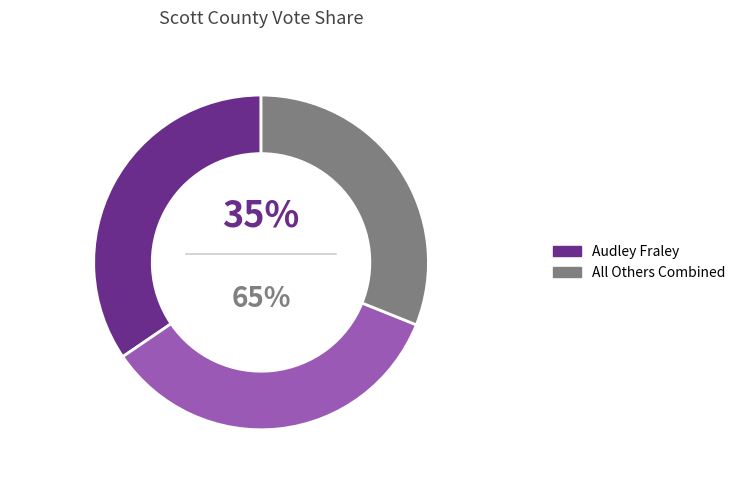

To the nearest percent, what is the combined percentage of 1 and values?

69%